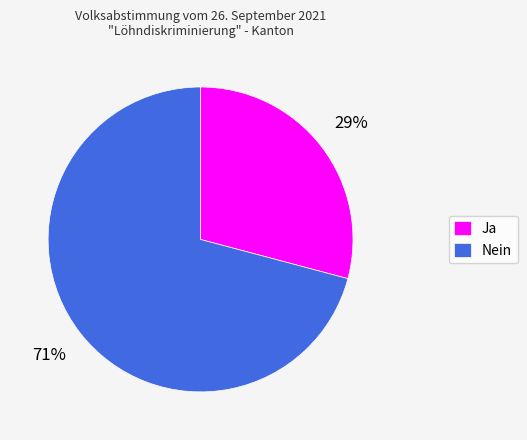

Approximately how many times larger is the value at Nein compared to Ja?

2.4